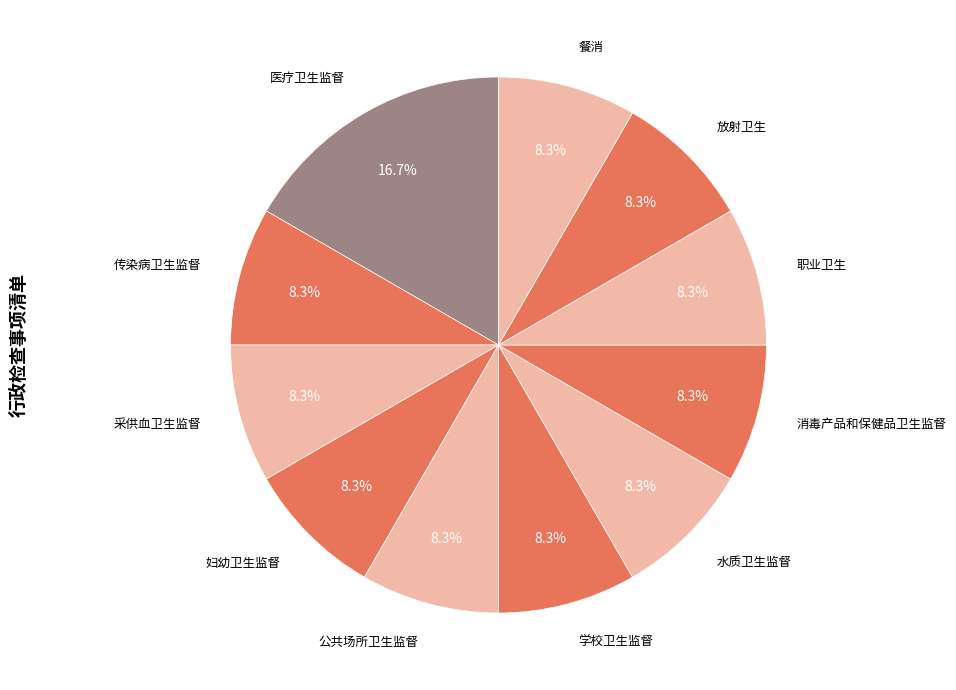

How many segments does this pie chart have?

11